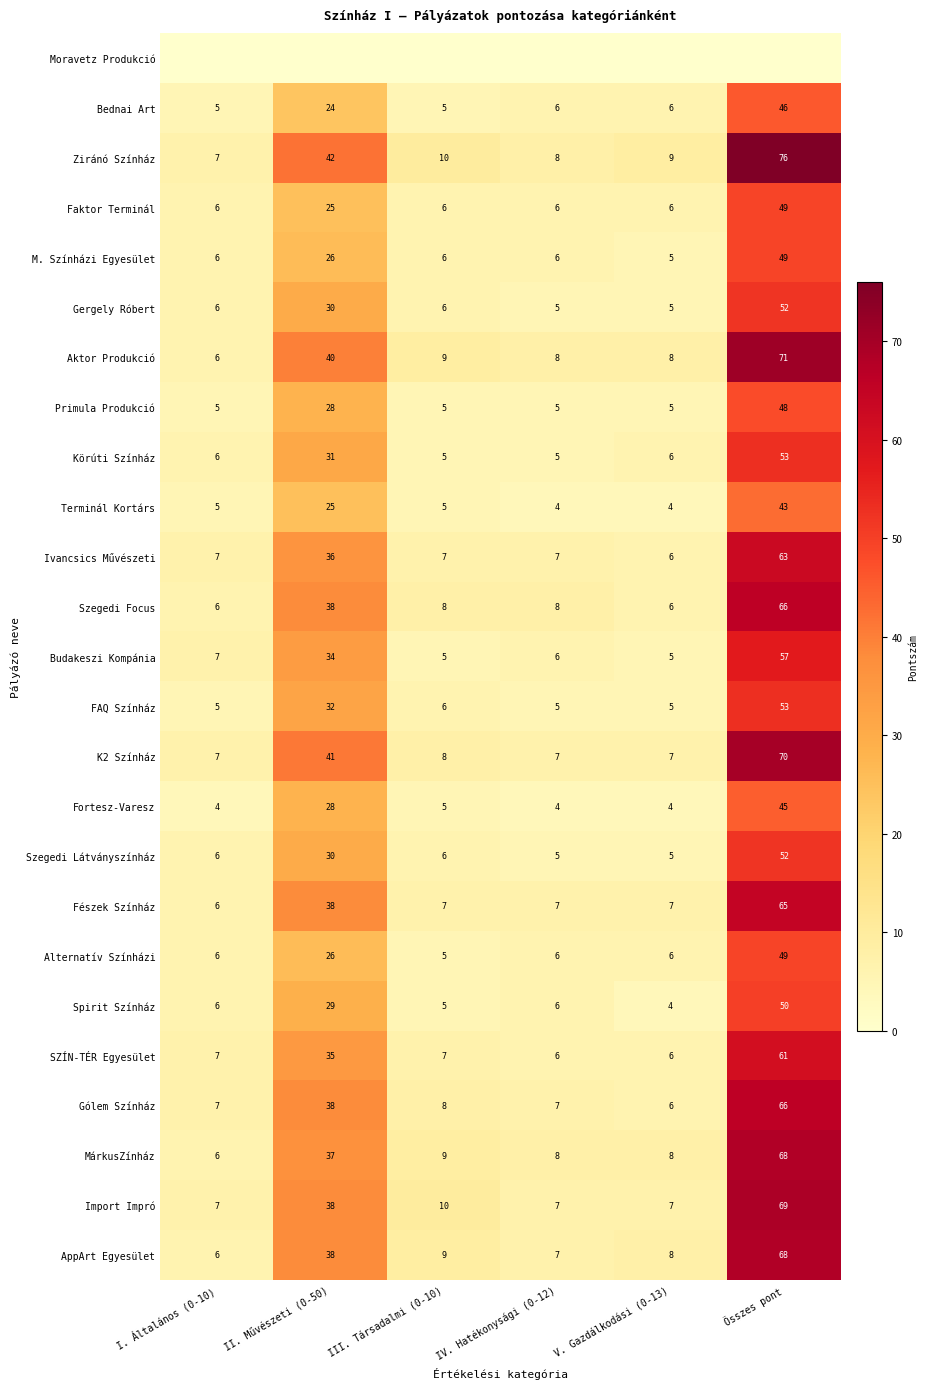

Where is Fészek Színház nearest to the value 35?

II. Művészeti (0-50)